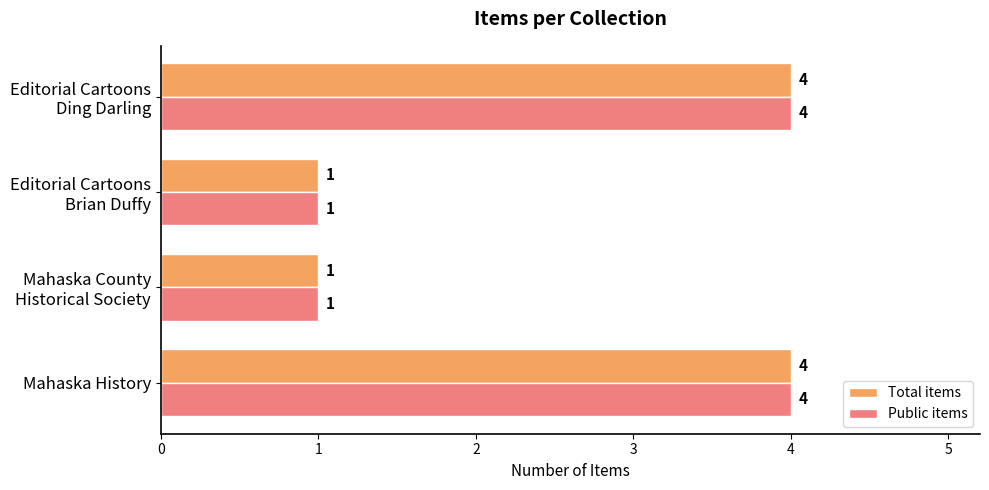

What is the maximum value for Total items?

4